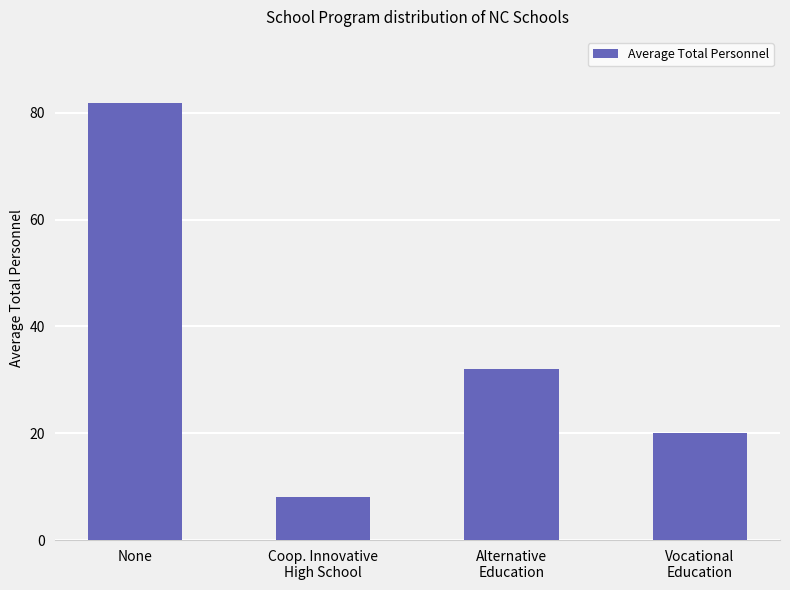

Which category has the lowest value across all series?

Coop. Innovative
High School